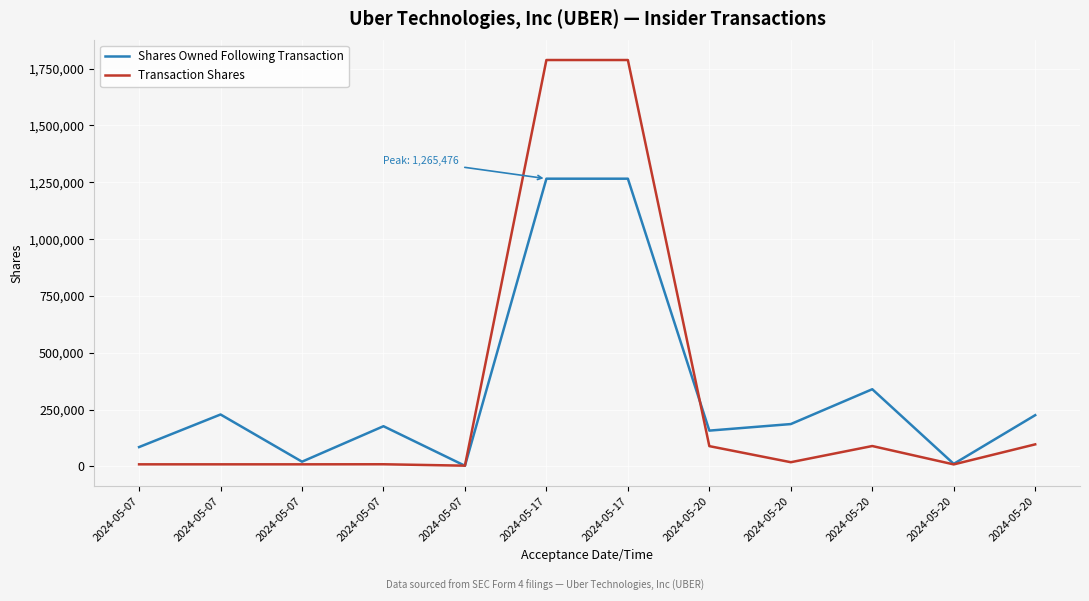

Reading right to left, extract all data points from this chart.

Shares Owned Following Transaction: 2024-05-20=225088	2024-05-20=10881	2024-05-20=339244	2024-05-20=185996	2024-05-20=157162	2024-05-17=1265476	2024-05-17=1265476	2024-05-07=2507	2024-05-07=176534	2024-05-07=20479	2024-05-07=228127	2024-05-07=84795
Transaction Shares: 2024-05-20=96713	2024-05-20=8515	2024-05-20=89366	2024-05-20=18156	2024-05-20=88913	2024-05-17=1787550	2024-05-17=1787550	2024-05-07=2950	2024-05-07=9136	2024-05-07=8850	2024-05-07=8850	2024-05-07=8850